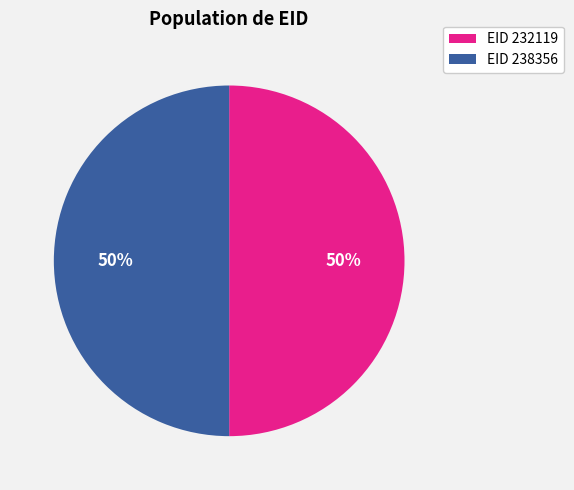

To the nearest percent, what is the average slice percentage?

50%